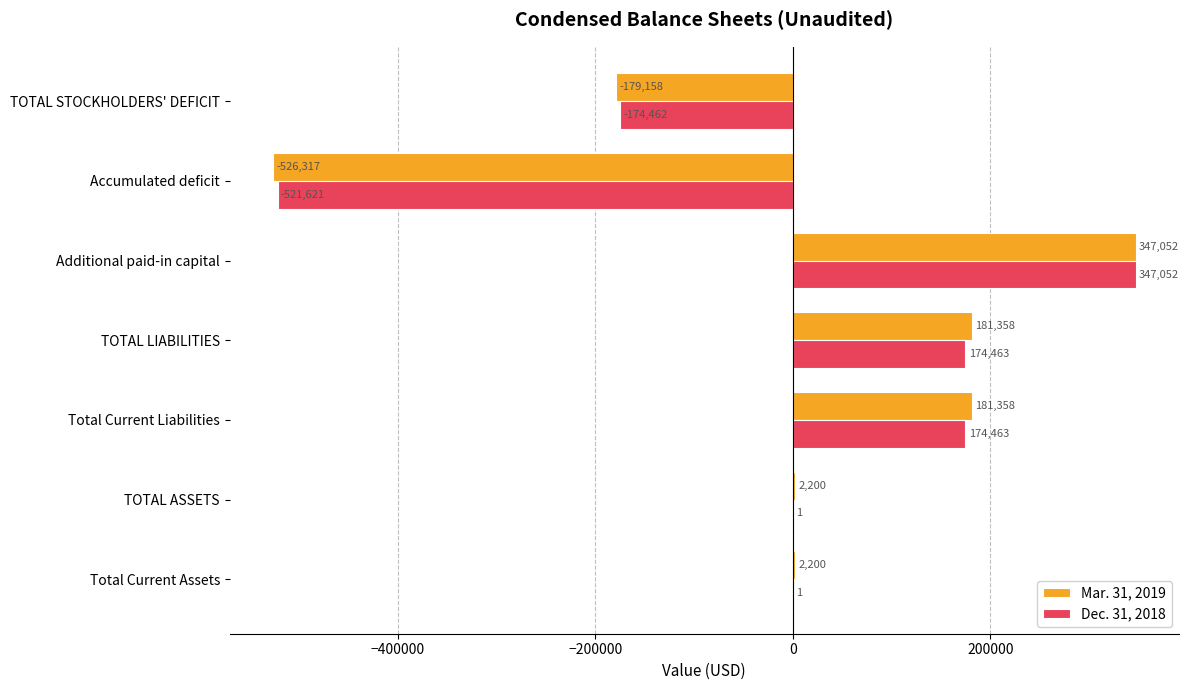

Which series has the largest total across all categories?

Mar. 31, 2019